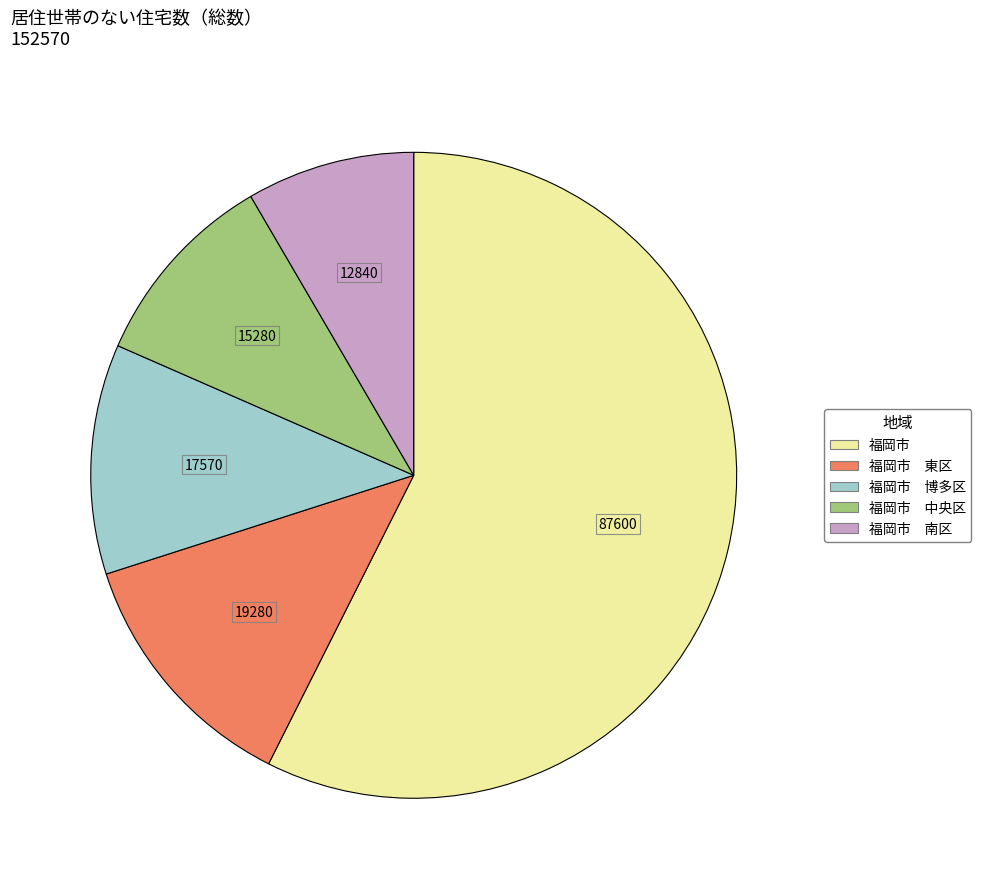

Does any single category account for the majority?

Yes